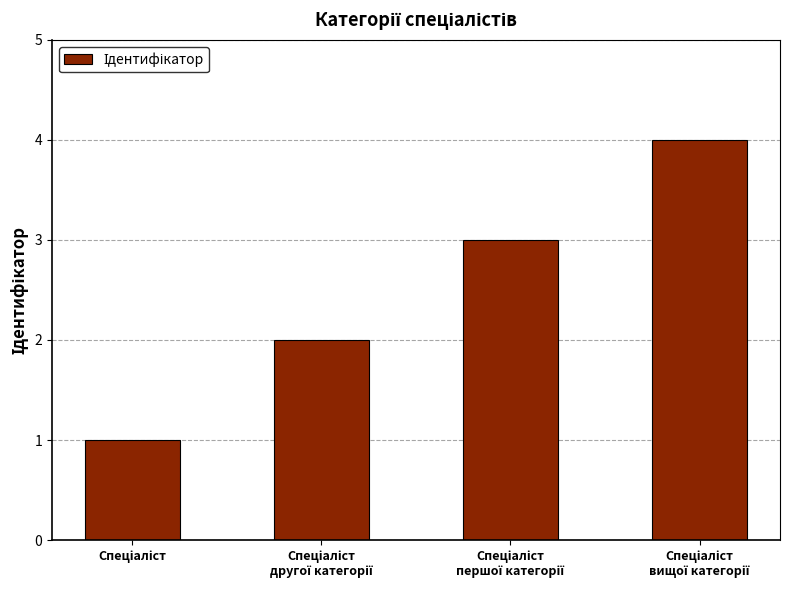

What is the difference between the maximum and minimum values?

3